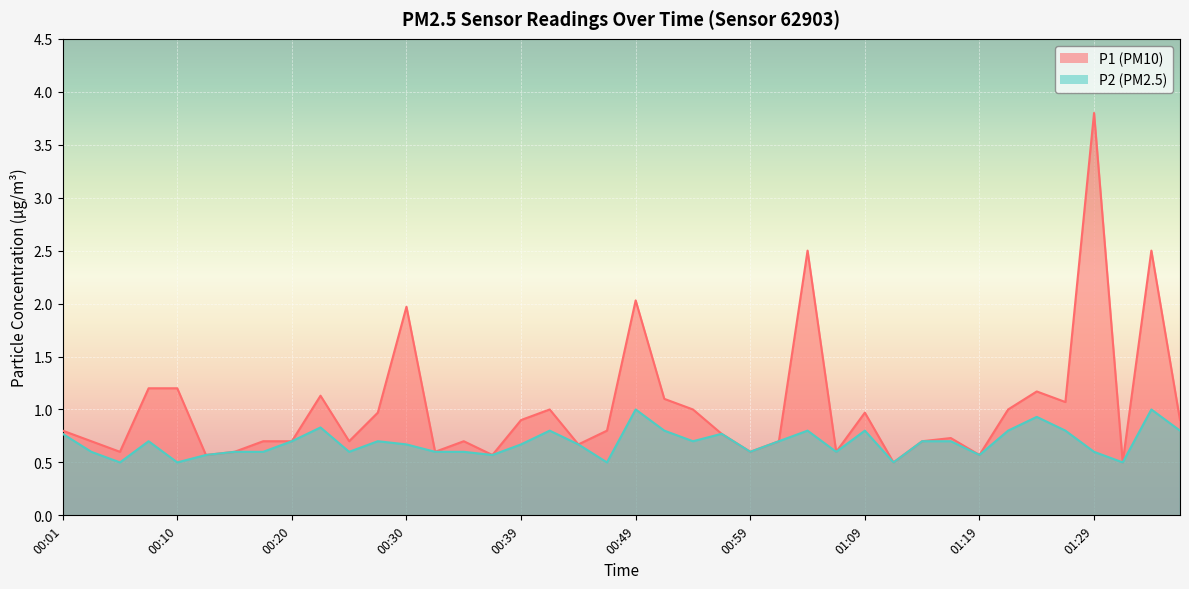

Reading left to right, transcribe all the data shown in this chart.

P1: 00:01=0.8	00:03=0.7	00:05=0.6	00:08=1.2	00:10=1.2	00:13=0.6	00:15=0.6	00:18=0.7	00:20=0.7	00:22=1.1	00:25=0.7	00:27=1.0	00:30=2.0	00:32=0.6	00:35=0.7	00:37=0.6	00:39=0.9	00:42=1.0	00:44=0.7	00:47=0.8	00:49=2.0	00:52=1.1	00:54=1.0	00:57=0.8	00:59=0.6	01:02=0.7	01:04=2.5	01:06=0.6	01:09=1.0	01:11=0.5	01:14=0.7	01:16=0.7	01:19=0.6	01:21=1.0	01:24=1.2	01:26=1.1	01:29=3.8	01:31=0.5	01:33=2.5	01:36=0.9
P2: 00:01=0.8	00:03=0.6	00:05=0.5	00:08=0.7	00:10=0.5	00:13=0.6	00:15=0.6	00:18=0.6	00:20=0.7	00:22=0.8	00:25=0.6	00:27=0.7	00:30=0.7	00:32=0.6	00:35=0.6	00:37=0.6	00:39=0.7	00:42=0.8	00:44=0.7	00:47=0.5	00:49=1.0	00:52=0.8	00:54=0.7	00:57=0.8	00:59=0.6	01:02=0.7	01:04=0.8	01:06=0.6	01:09=0.8	01:11=0.5	01:14=0.7	01:16=0.7	01:19=0.6	01:21=0.8	01:24=0.9	01:26=0.8	01:29=0.6	01:31=0.5	01:33=1.0	01:36=0.8